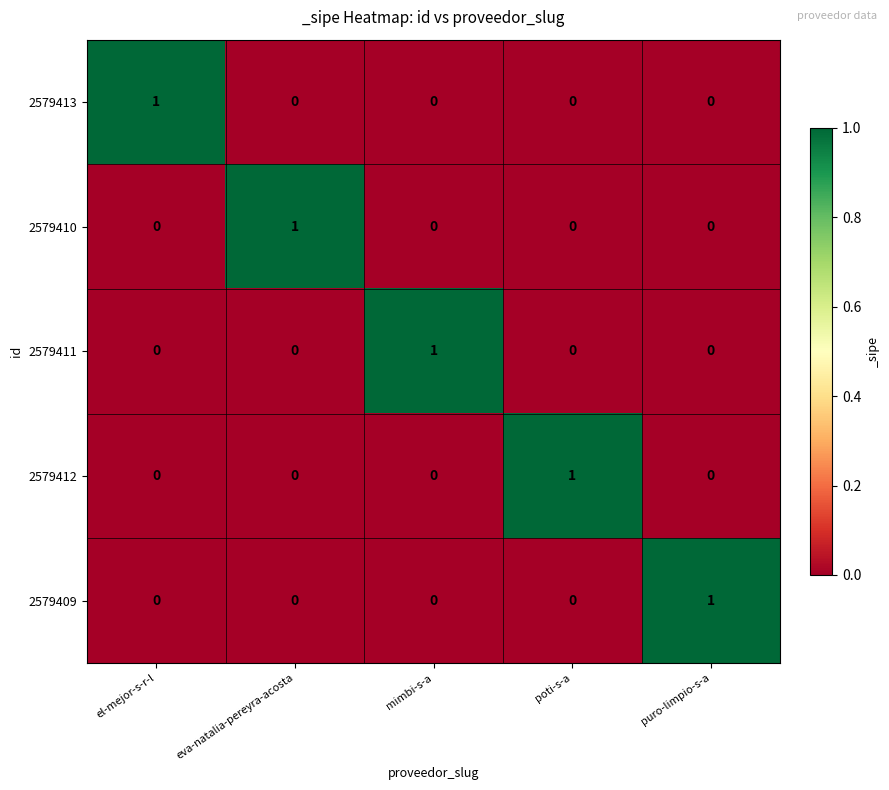

Reading left to right, what are all the values shown in this chart?

2579413: el-mejor-s-r-l=1	eva-natalia-pereyra-acosta=0	mimbi-s-a=0	poti-s-a=0	puro-limpio-s-a=0
2579410: el-mejor-s-r-l=0	eva-natalia-pereyra-acosta=1	mimbi-s-a=0	poti-s-a=0	puro-limpio-s-a=0
2579411: el-mejor-s-r-l=0	eva-natalia-pereyra-acosta=0	mimbi-s-a=1	poti-s-a=0	puro-limpio-s-a=0
2579412: el-mejor-s-r-l=0	eva-natalia-pereyra-acosta=0	mimbi-s-a=0	poti-s-a=1	puro-limpio-s-a=0
2579409: el-mejor-s-r-l=0	eva-natalia-pereyra-acosta=0	mimbi-s-a=0	poti-s-a=0	puro-limpio-s-a=1